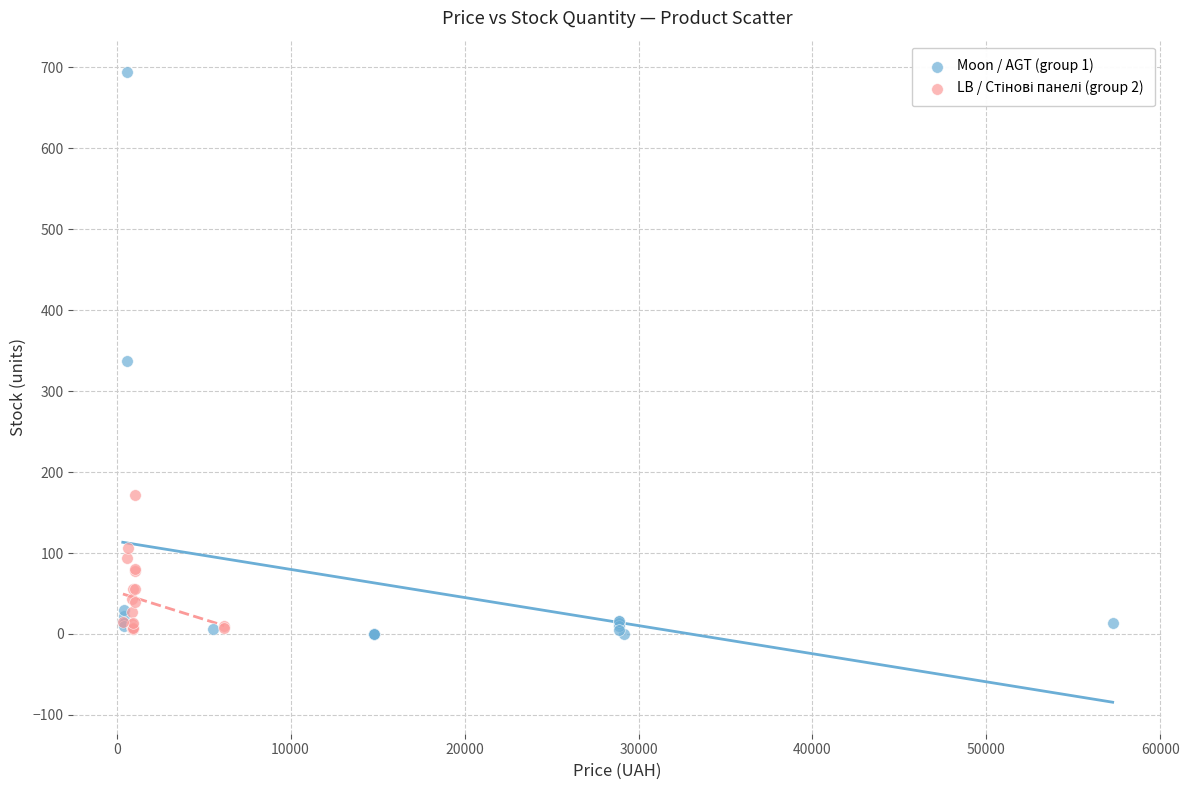

Which series has the widest spread of Y values?

Moon / AGT (group 1)